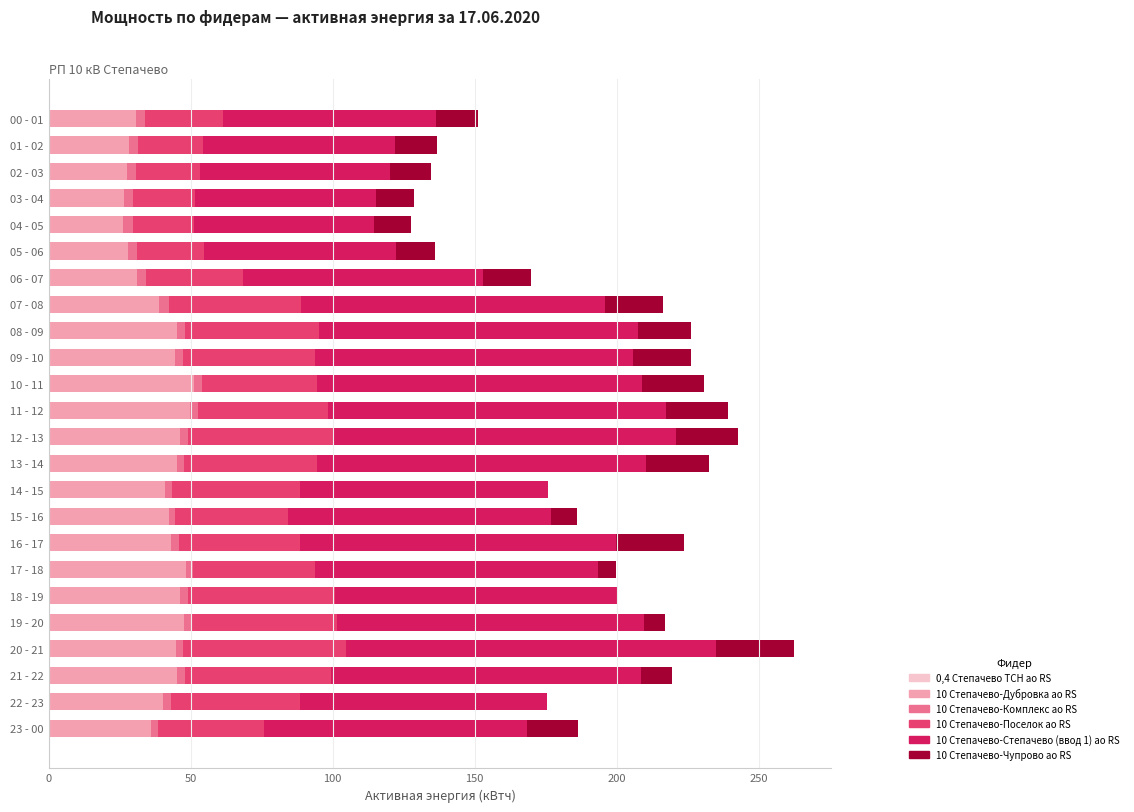

What is the difference between the maximum and minimum values in the 10 Степачево-Степачево (ввод 1) ао RS series?

66.9